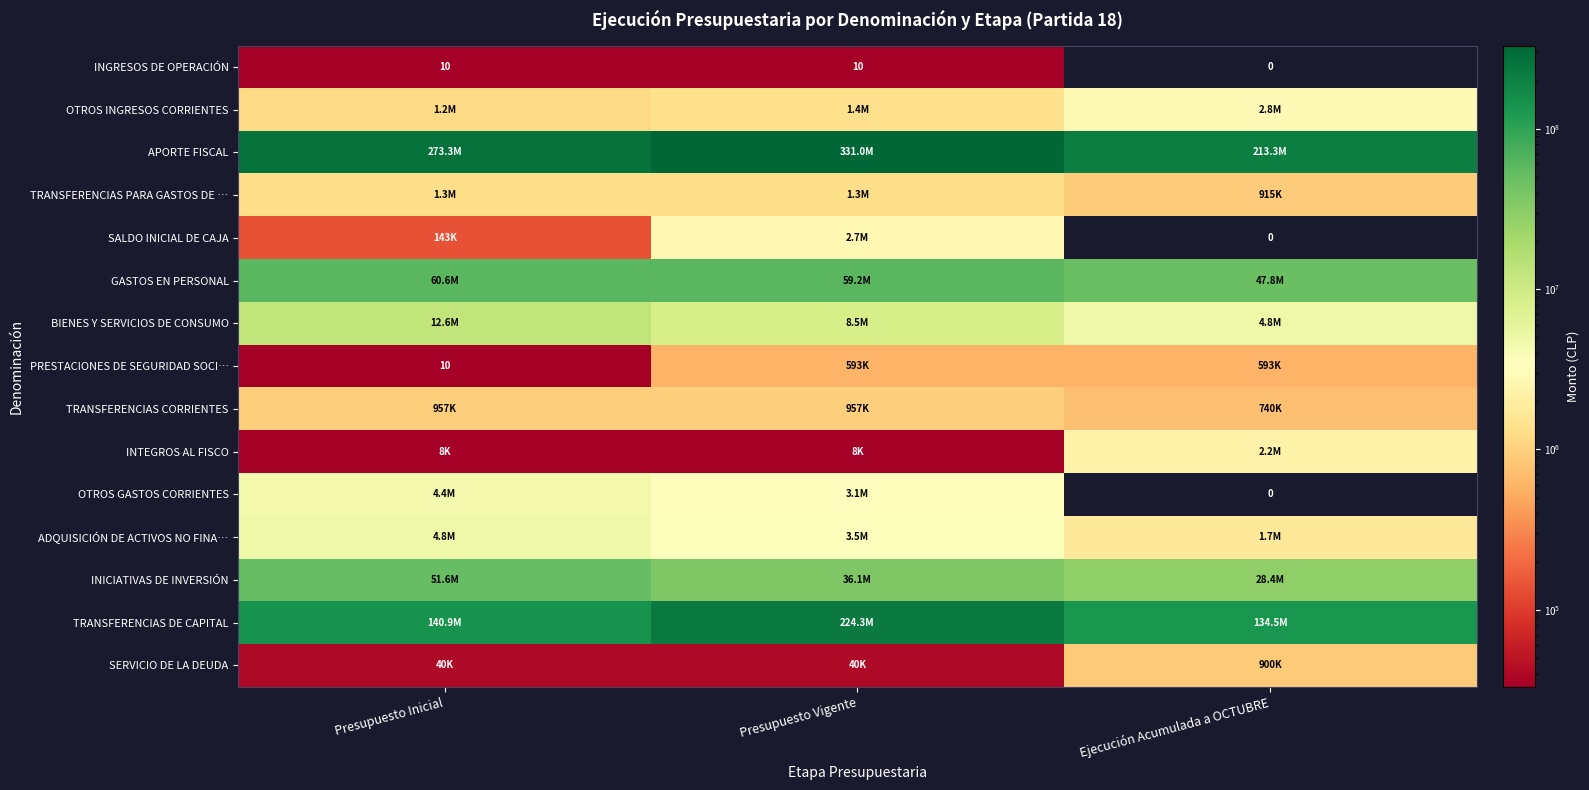

The PRESTACIONES DE SEGURIDAD SOCI… series shows 2 at Presupuesto Inicial. True or false?

False